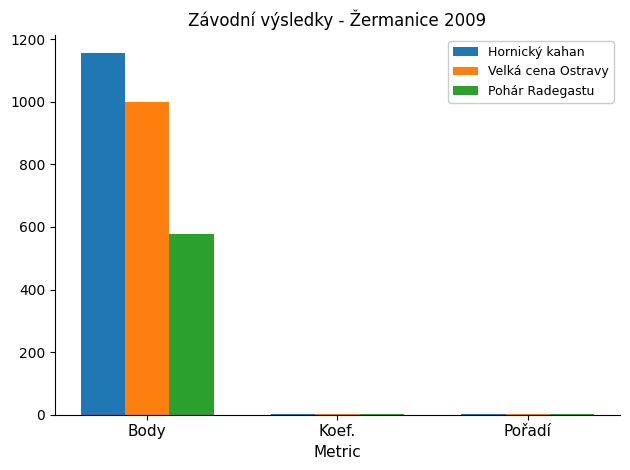

How many distinct data groups are displayed?

3